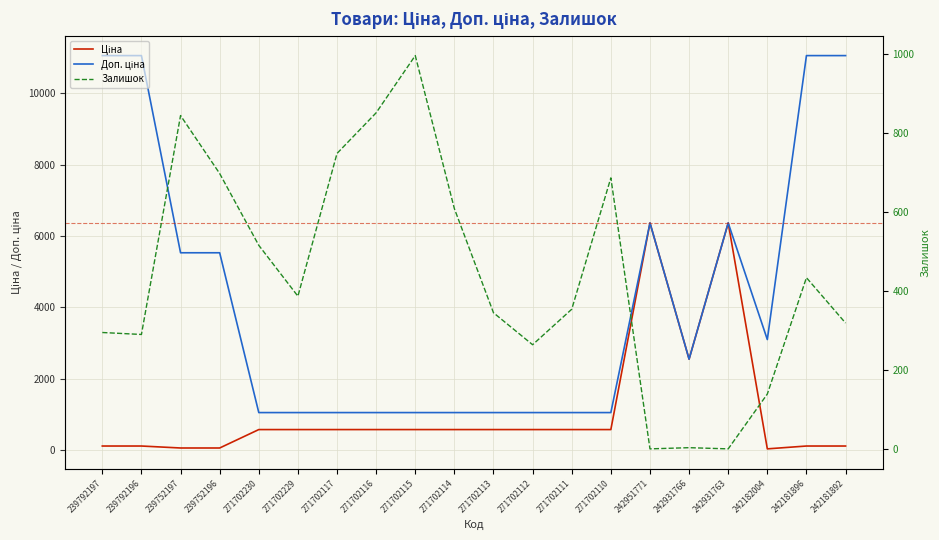

Reading left to right, extract all data points from this chart.

Ціна: 239792197=110.5	239792196=110.5	239752197=55.3	239752196=55.3	271702230=571.6	271702229=571.6	271702117=571.6	271702116=571.6	271702115=571.6	271702114=571.6	271702113=571.6	271702112=571.6	271702111=571.6	271702110=571.6	242951771=6364.4	242931766=2545.8	242931763=6364.4	242182004=30.9	242181896=110.5	242181892=110.5
Доп. ціна: 239792197=11055.0	239792196=11055.0	239752197=5528.0	239752196=5528.0	271702230=1048.0	271702229=1048.0	271702117=1048.0	271702116=1048.0	271702115=1048.0	271702114=1048.0	271702113=1048.0	271702112=1048.0	271702111=1048.0	271702110=1048.0	242951771=6364.4	242931766=2546.0	242931763=6364.4	242182004=3095.0	242181896=11055.0	242181892=11055.0
Залишок: 239792197=295.0	239792196=290.0	239752197=845.0	239752196=698.0	271702230=516.0	271702229=387.0	271702117=749.0	271702116=852.0	271702115=997.0	271702114=609.0	271702113=345.0	271702112=264.0	271702111=354.0	271702110=687.0	242951771=0.0	242931766=3.0	242931763=0.0	242182004=139.0	242181896=434.0	242181892=319.0